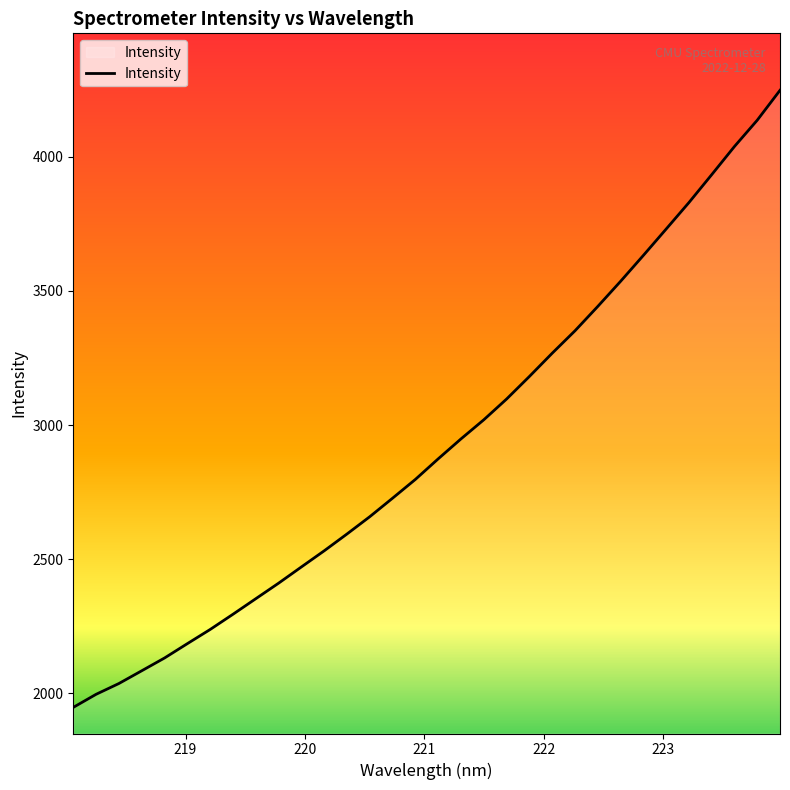

What is the maximum value shown in the chart?

4247.9